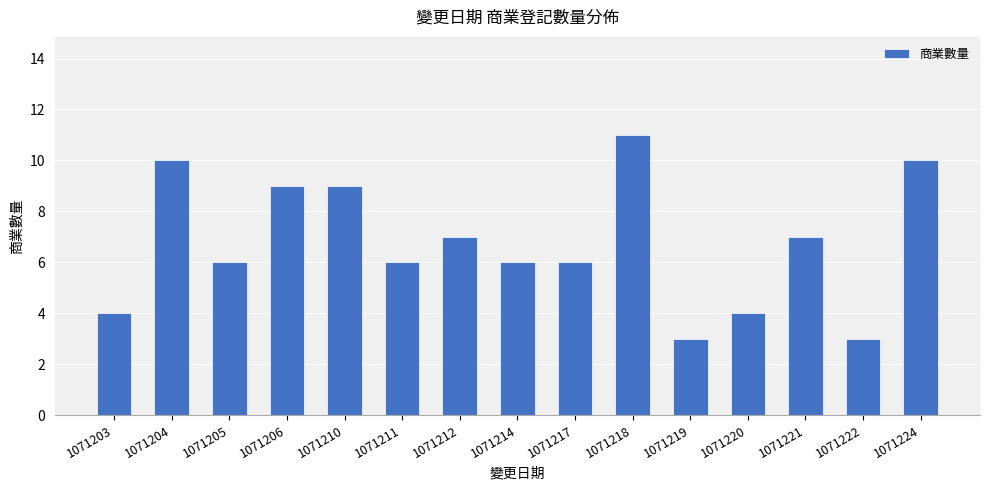

What is the average value?

7